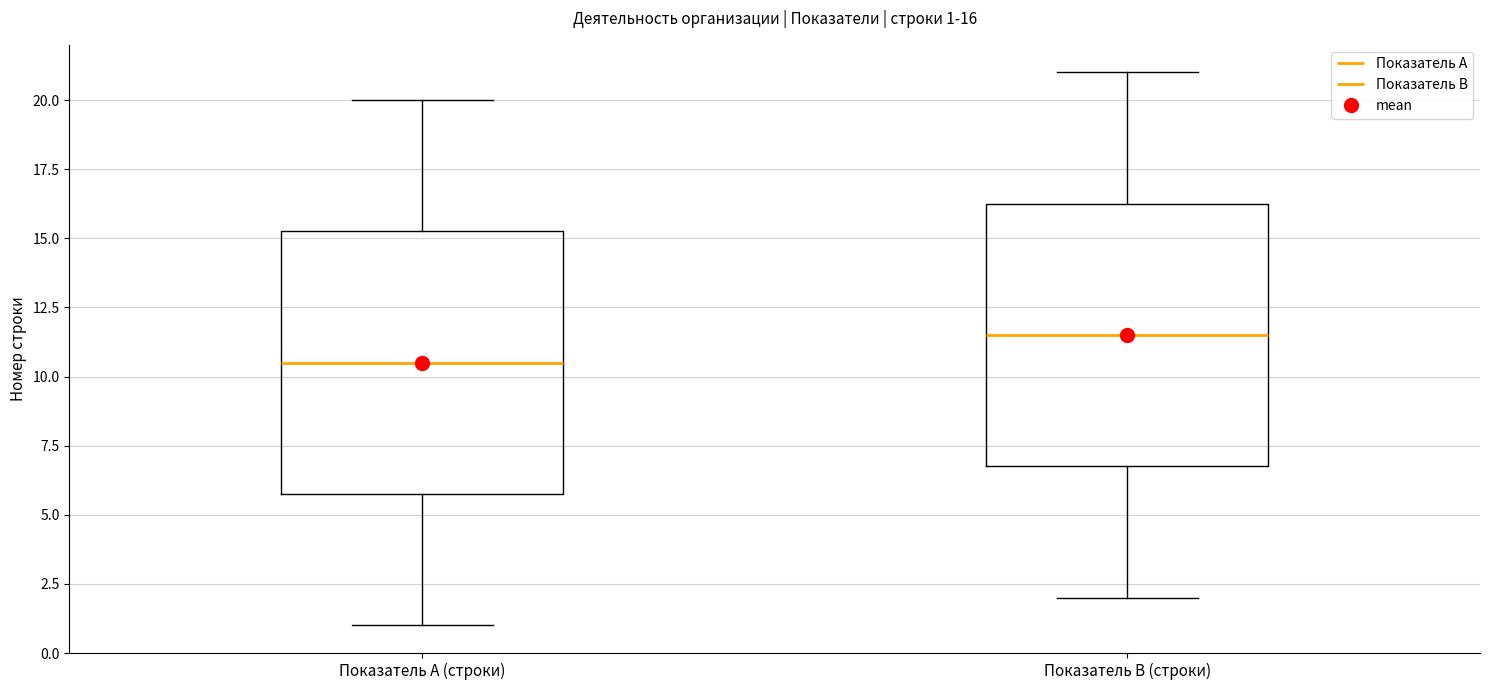

Which box has the lowest median line?

Показатель A (строки)